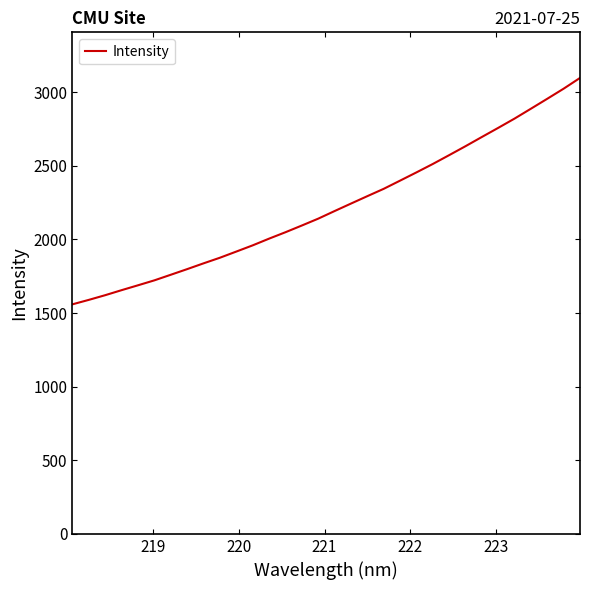

What is the minimum value shown in the chart?

1559.2